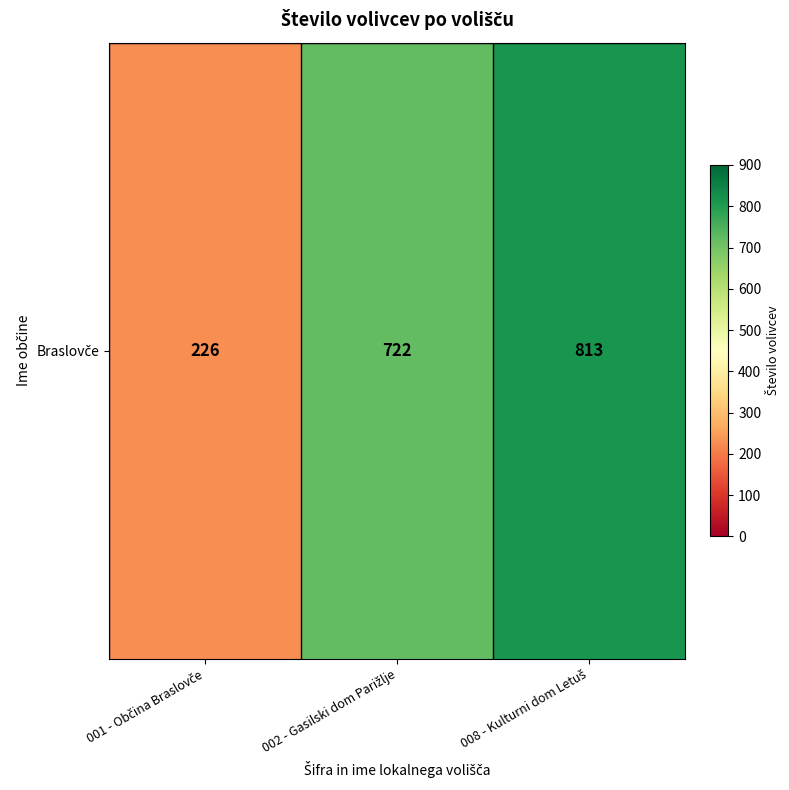

Rank the categories by value from lowest to highest.

001 - Občina Braslovče, 002 - Gasilski dom Parižlje, 008 - Kulturni dom Letuš